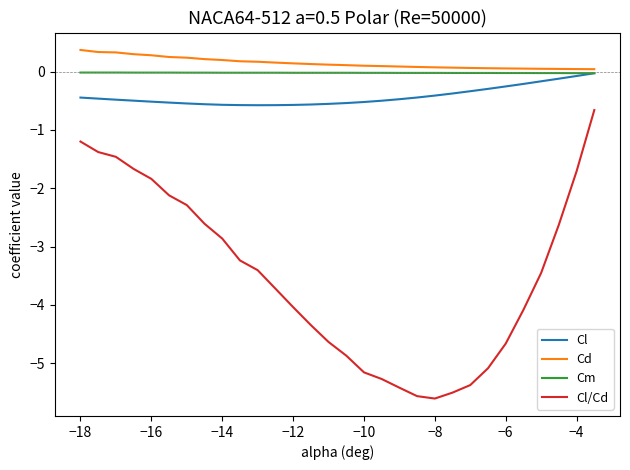

True or false: Cd and Cl/Cd cross at least once.

False